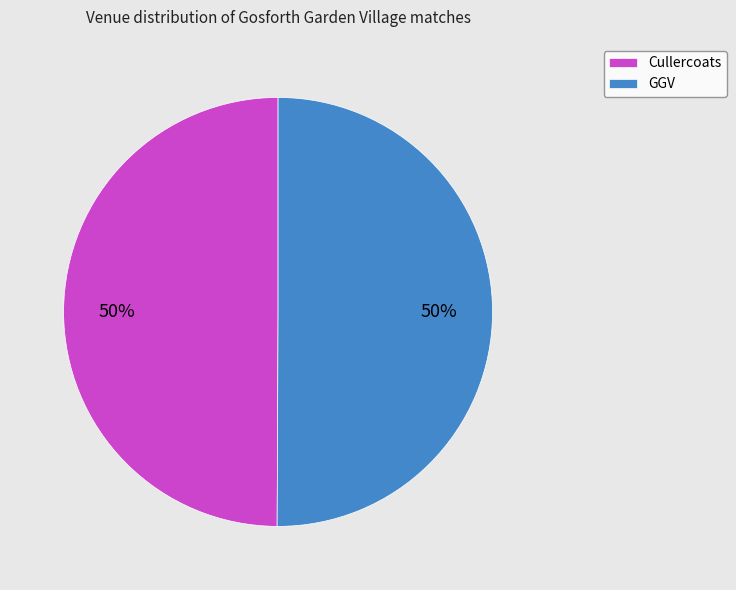

The Cullercoats slice represents 59% of the pie. True or false?

False